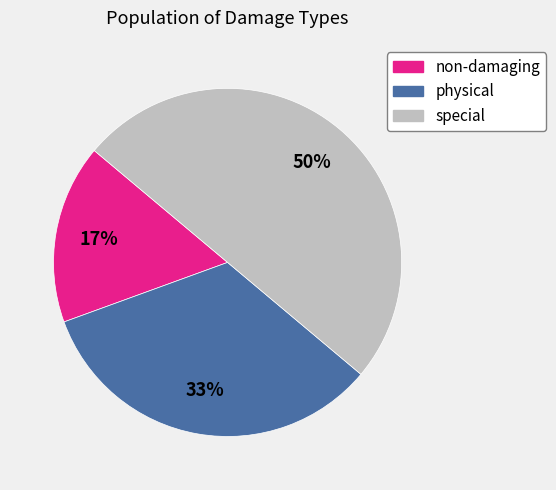

Which category has the biggest portion of the pie?

special